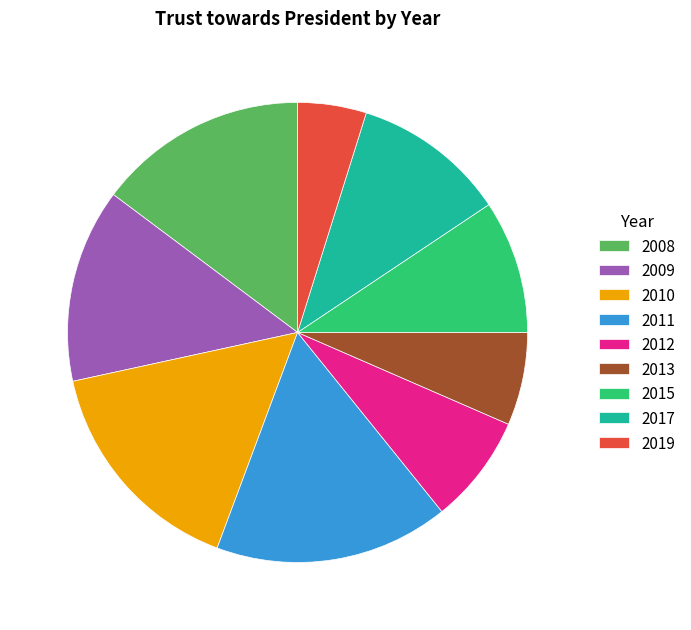

The 2009 slice represents 14% of the pie. True or false?

True